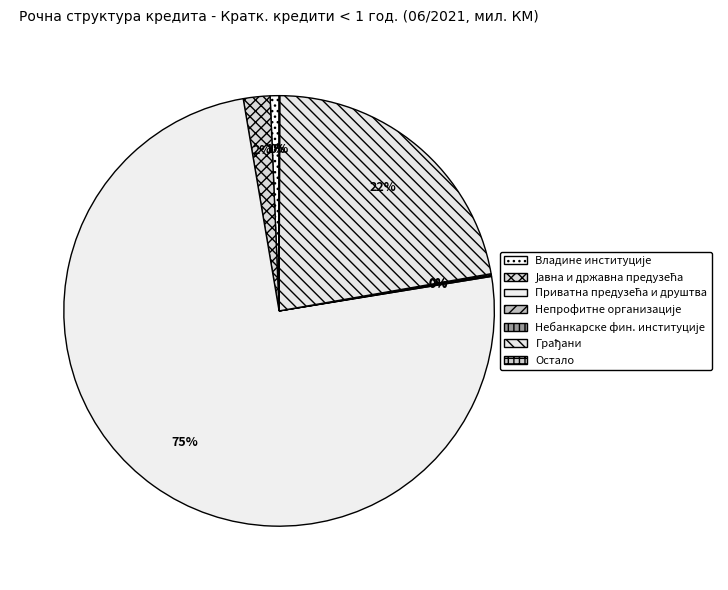

To the nearest percent, what portion does Грађани represent?

22%